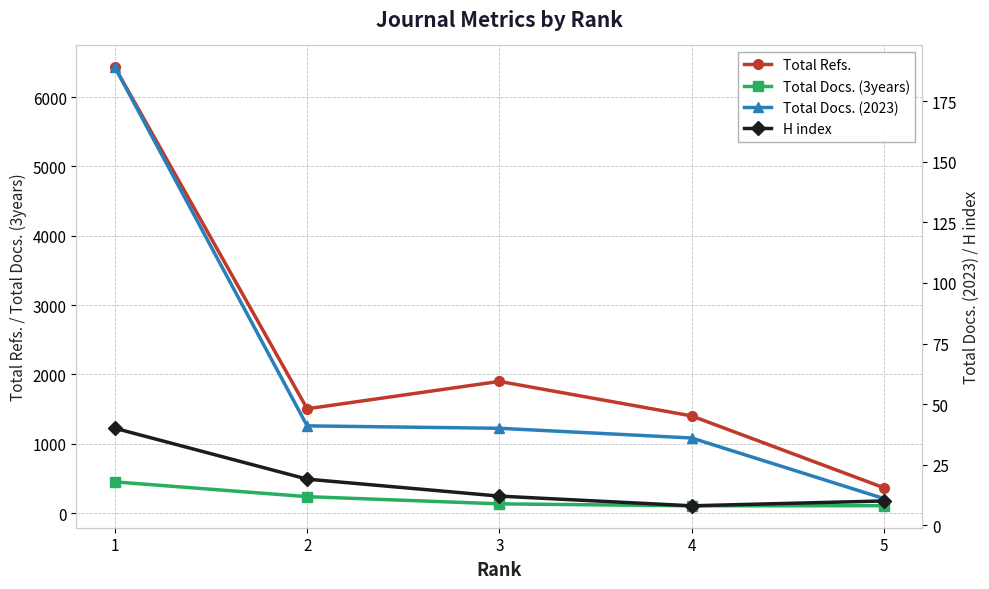

What is the minimum value shown in the chart?

8